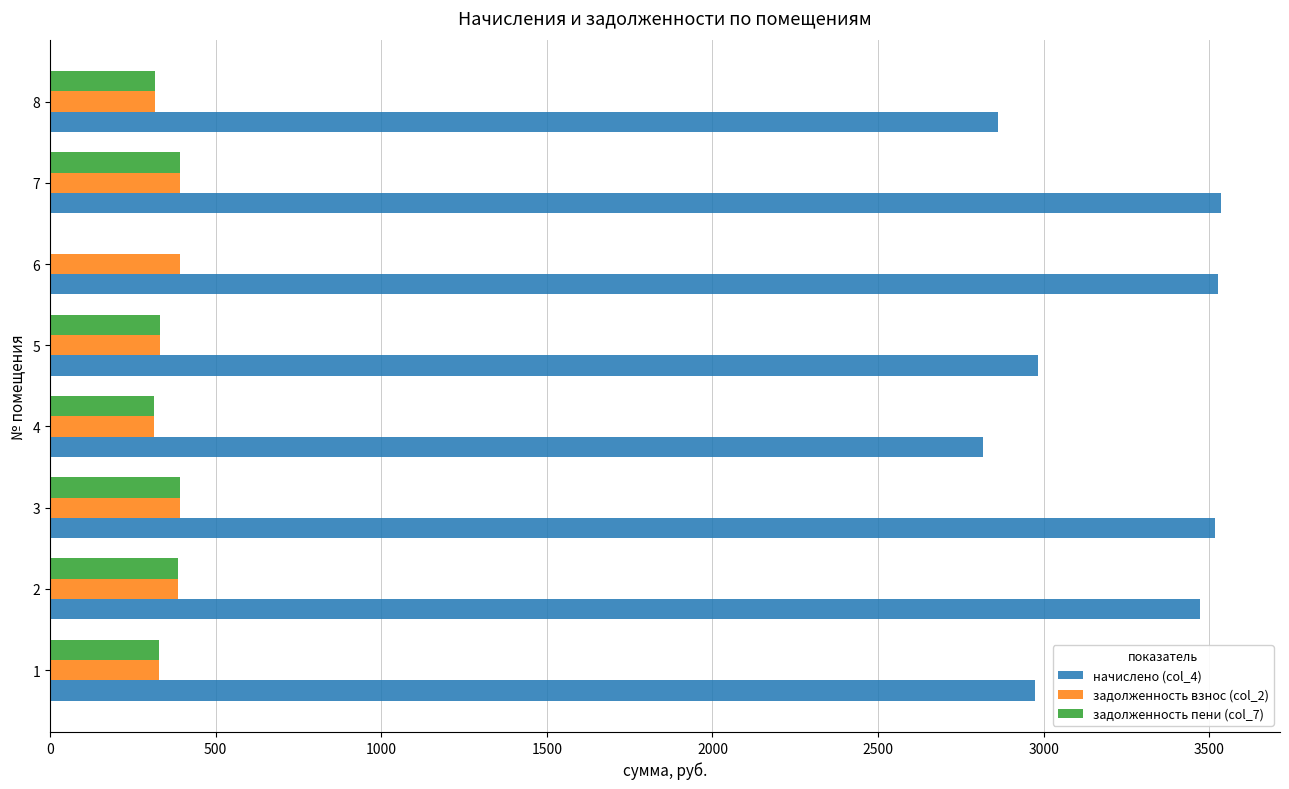

What is the total value across all series at 1?

3634.1